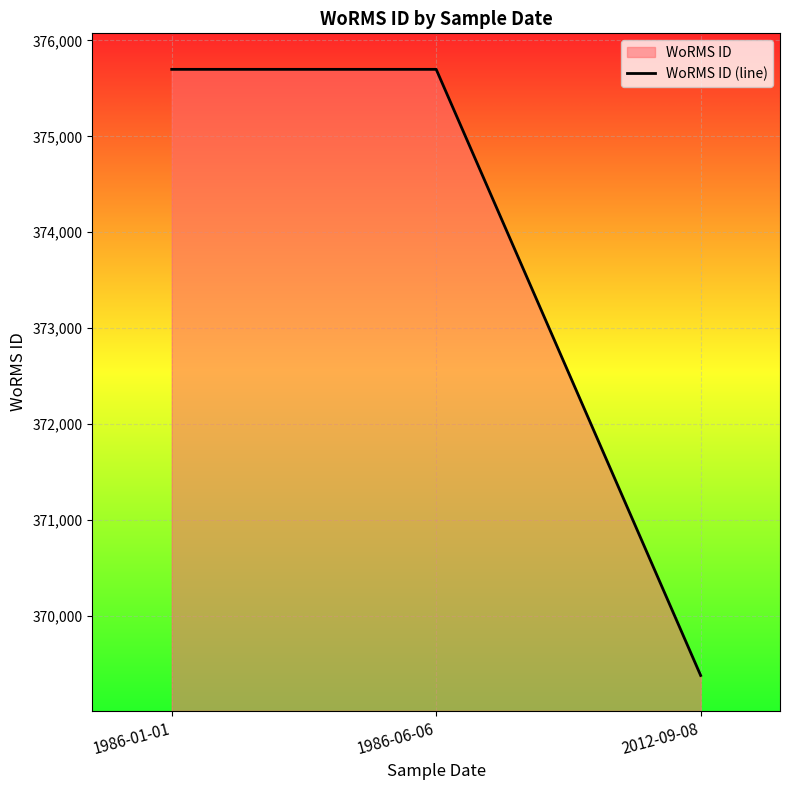

What value does the data have at 1986-01-01, to the nearest 50?

375700